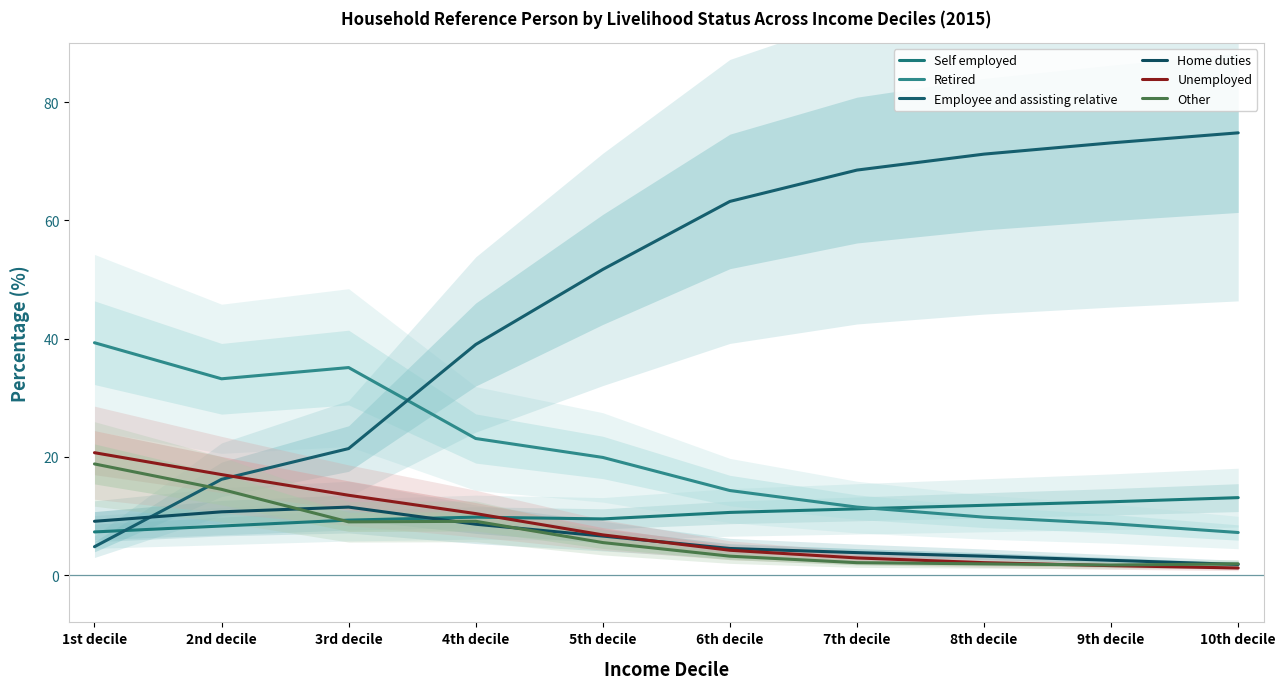

Reading left to right, list all the values displayed in this chart.

Self employed: 1st decile=7.3	2nd decile=8.3	3rd decile=9.3	4th decile=9.8	5th decile=9.5	6th decile=10.6	7th decile=11.2	8th decile=11.8	9th decile=12.4	10th decile=13.1
Retired: 1st decile=39.3	2nd decile=33.2	3rd decile=35.1	4th decile=23.1	5th decile=19.9	6th decile=14.3	7th decile=11.5	8th decile=9.8	9th decile=8.7	10th decile=7.2
Employee and assisting relative: 1st decile=4.8	2nd decile=16.2	3rd decile=21.4	4th decile=39.0	5th decile=51.7	6th decile=63.2	7th decile=68.5	8th decile=71.2	9th decile=73.1	10th decile=74.8
Home duties: 1st decile=9.1	2nd decile=10.7	3rd decile=11.5	4th decile=8.6	5th decile=6.6	6th decile=4.5	7th decile=3.8	8th decile=3.2	9th decile=2.5	10th decile=1.8
Unemployed: 1st decile=20.7	2nd decile=17.0	3rd decile=13.5	4th decile=10.4	5th decile=6.8	6th decile=4.2	7th decile=2.9	8th decile=2.1	9th decile=1.6	10th decile=1.2
Other: 1st decile=18.8	2nd decile=14.5	3rd decile=9.0	4th decile=9.1	5th decile=5.5	6th decile=3.2	7th decile=2.1	8th decile=1.9	9th decile=1.7	10th decile=1.9